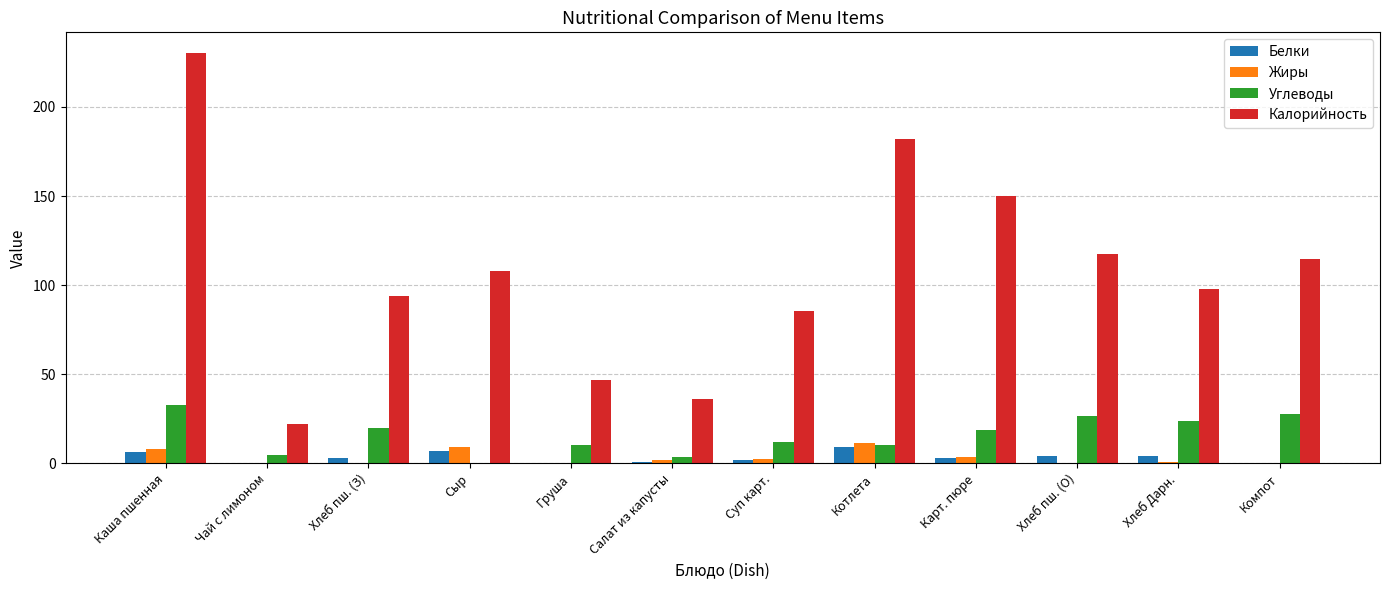

Which series has the widest spread of values?

Калорийность